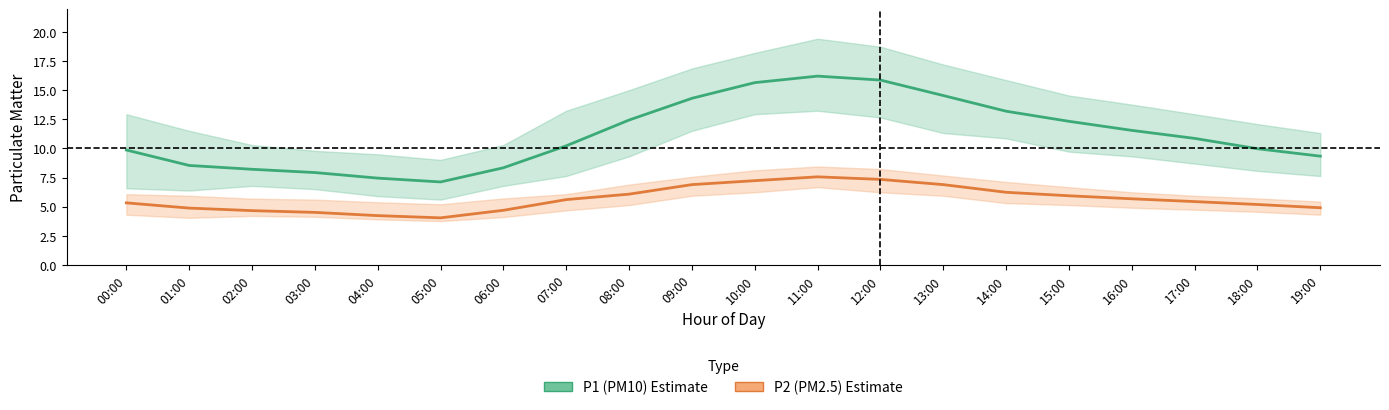

Which has a higher value, 02:00 or 18:00?

18:00